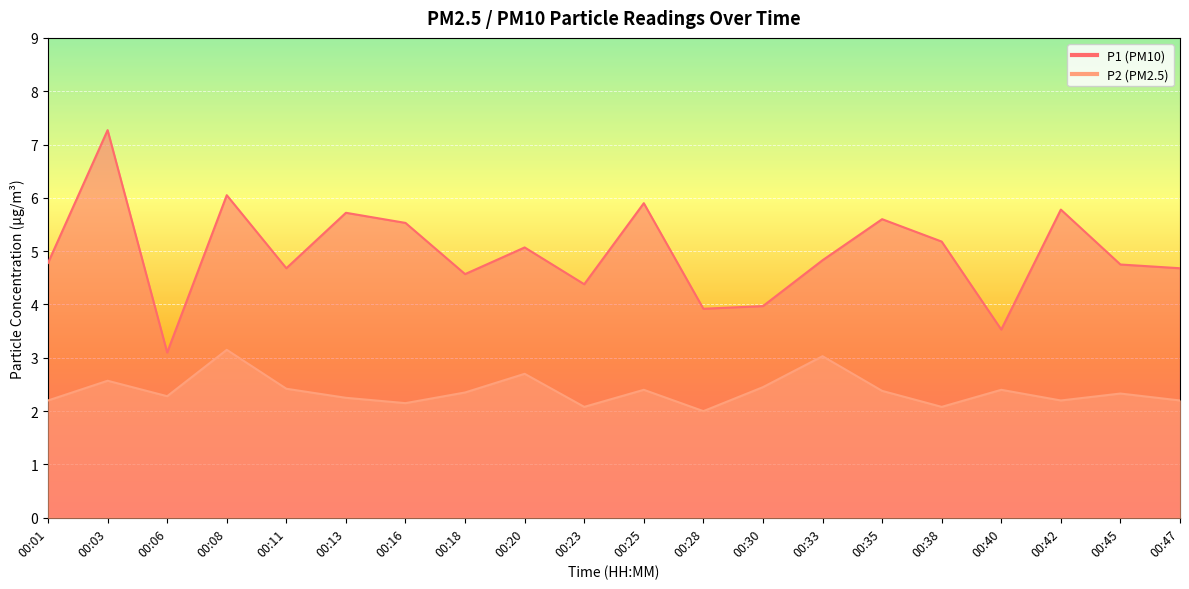

What is the value of the P2 point at the 1st from the left?

2.2